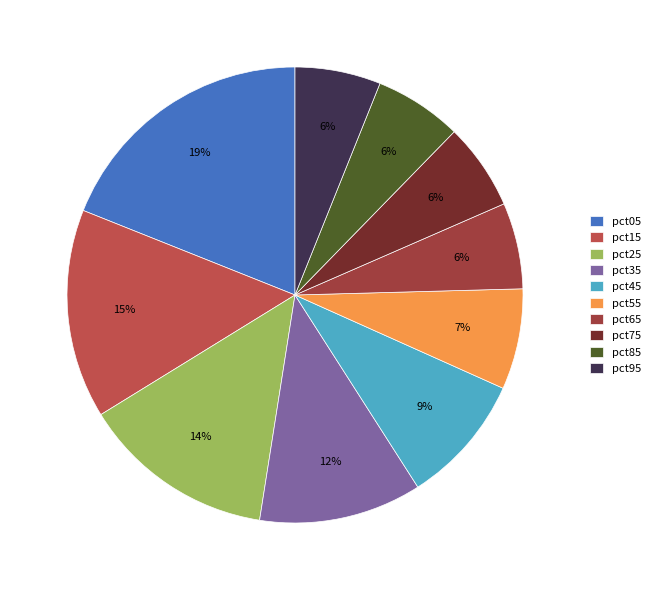

How many segments does this pie chart have?

10